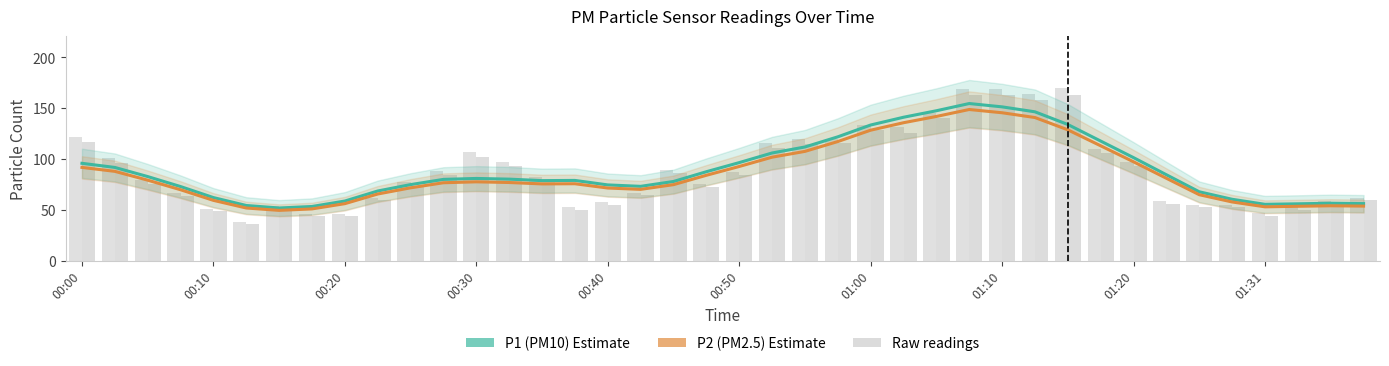

True or false: P1 (PM10) has a value of 124.5 at 33.

False